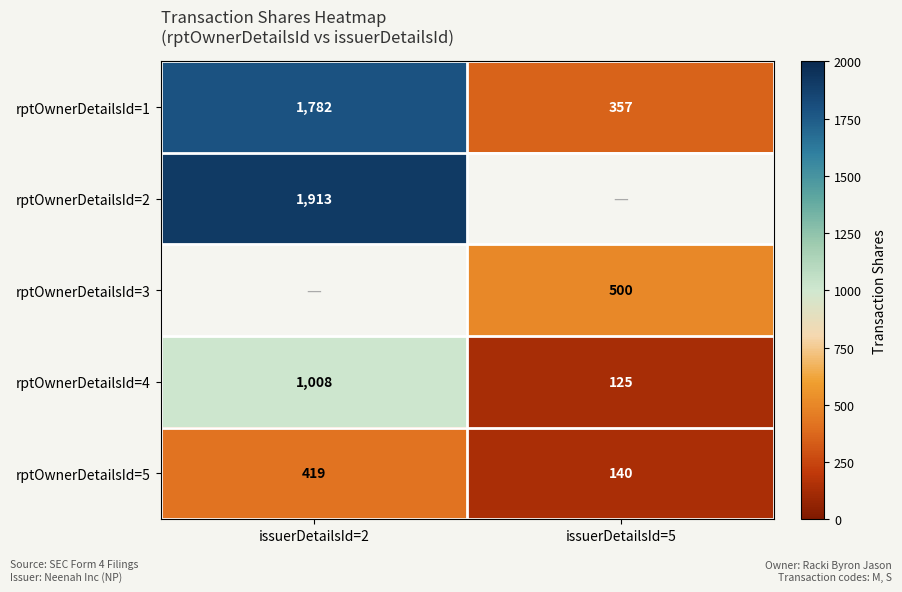

Where is rptOwnerDetailsId=1 nearest to the value 1069?

issuerDetailsId=5